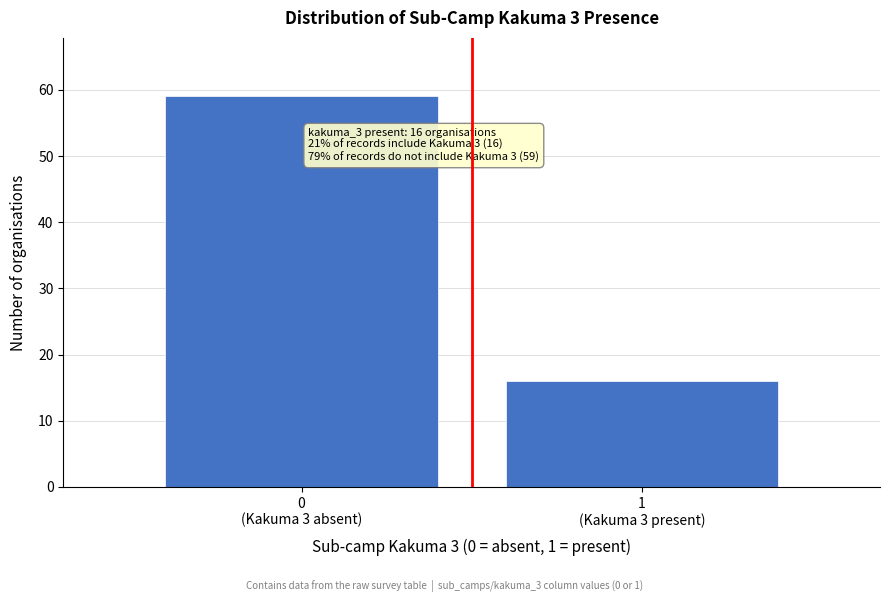

Reading left to right, what are all the values shown in this chart?

59	16